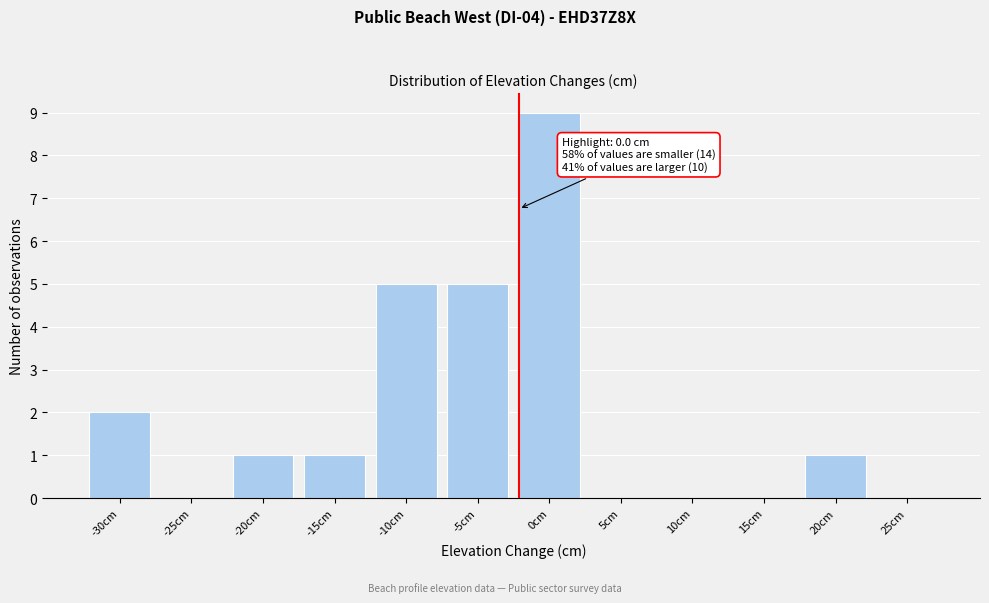

Reading left to right, what are all the values shown in this chart?

-30cm=2	-25cm=0	-20cm=1	-15cm=1	-10cm=5	-5cm=5	0cm=9	5cm=0	10cm=0	15cm=0	20cm=1	25cm=0